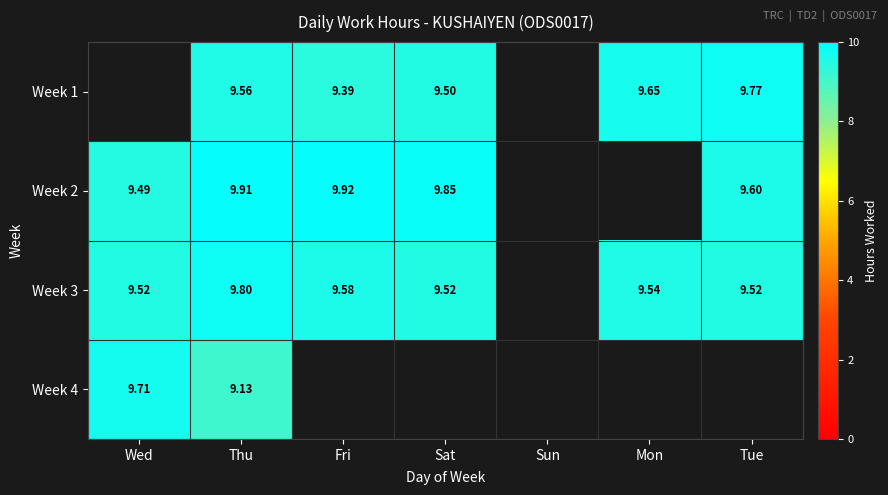

How many data points does each series have?

7